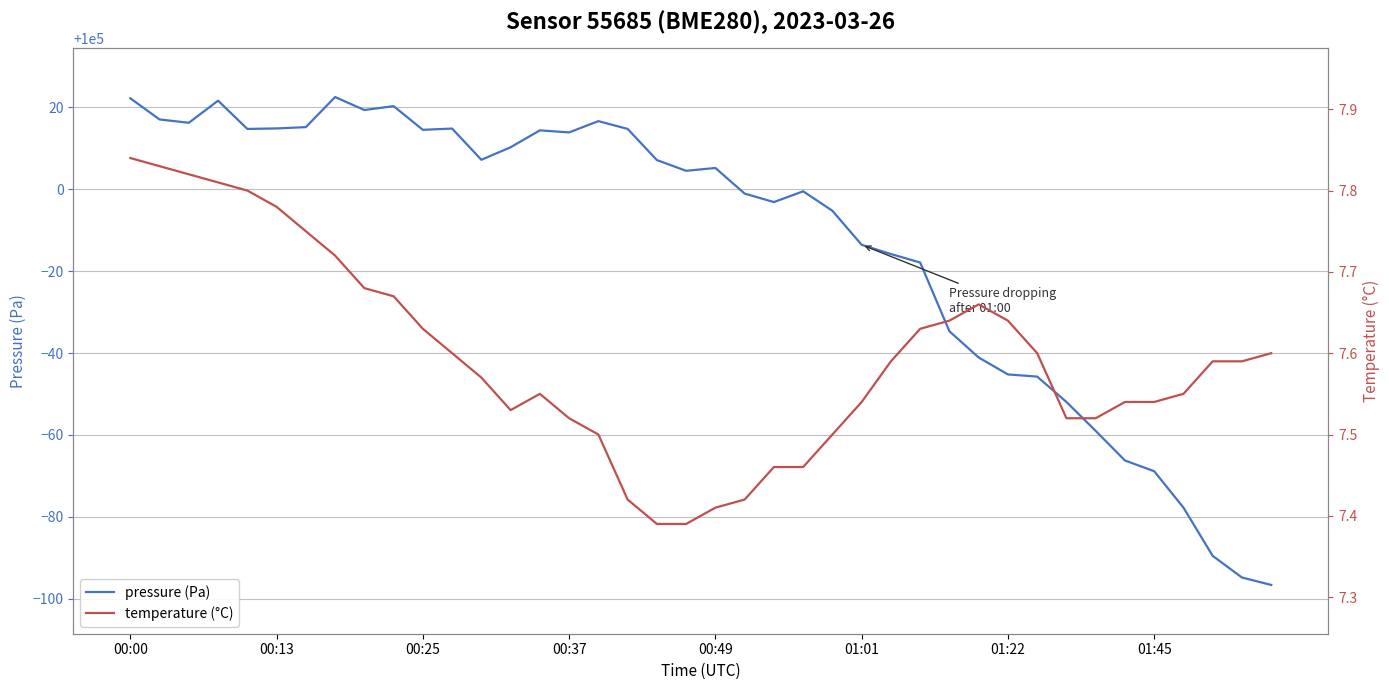

Does the chart display data point markers on the line(s)?

No